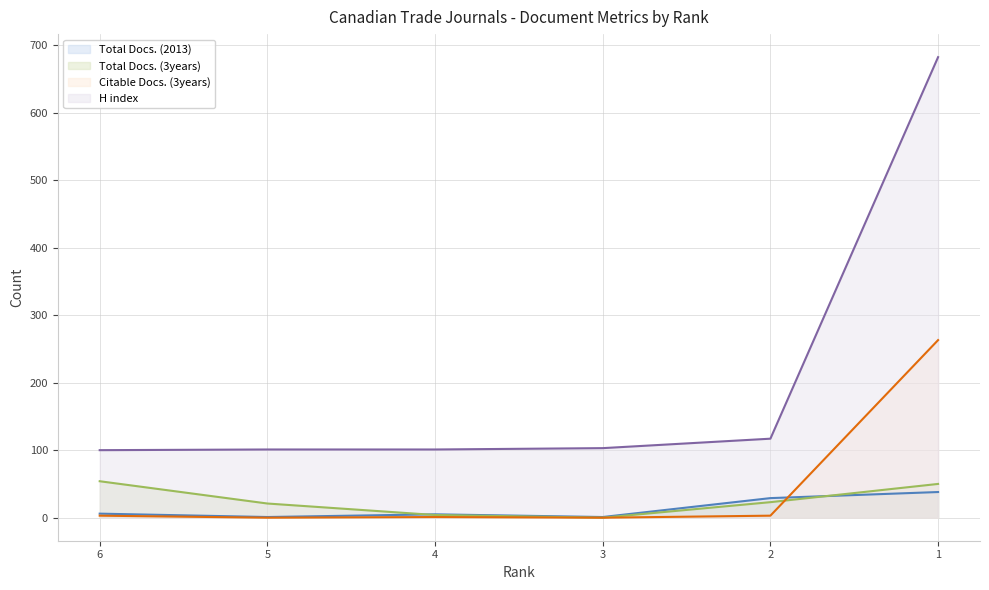

What is the value of the H index point at the 6th from the left?

682